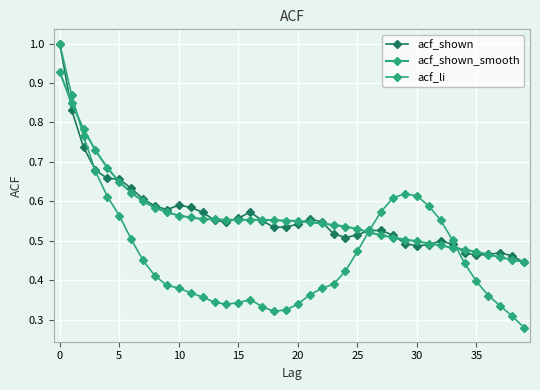

What is the value of the acf_shown point at the 37th from the left?

0.5